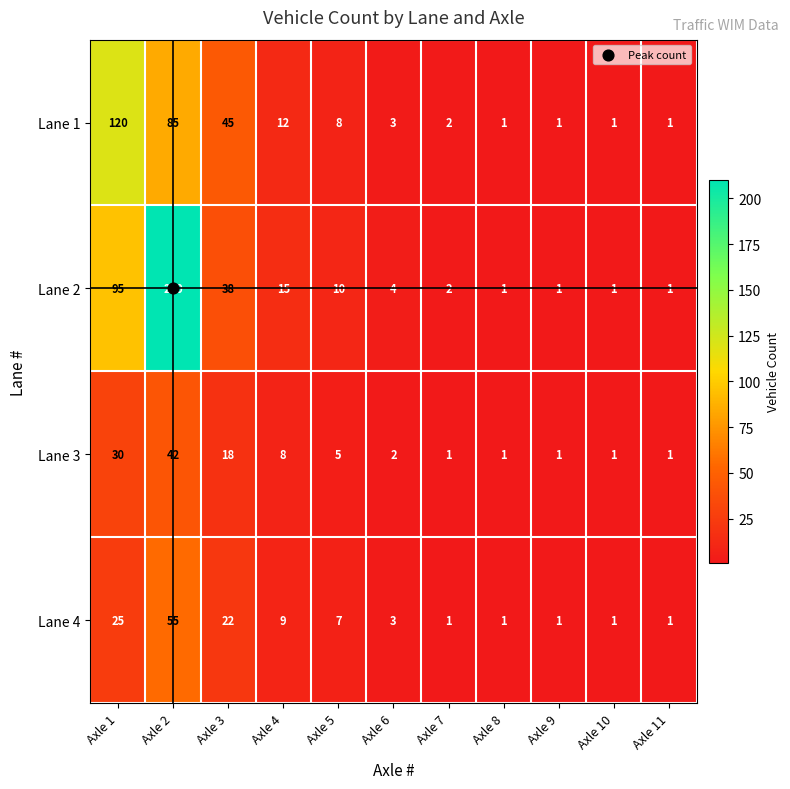

What is the average value of the Lane 4 series?

11